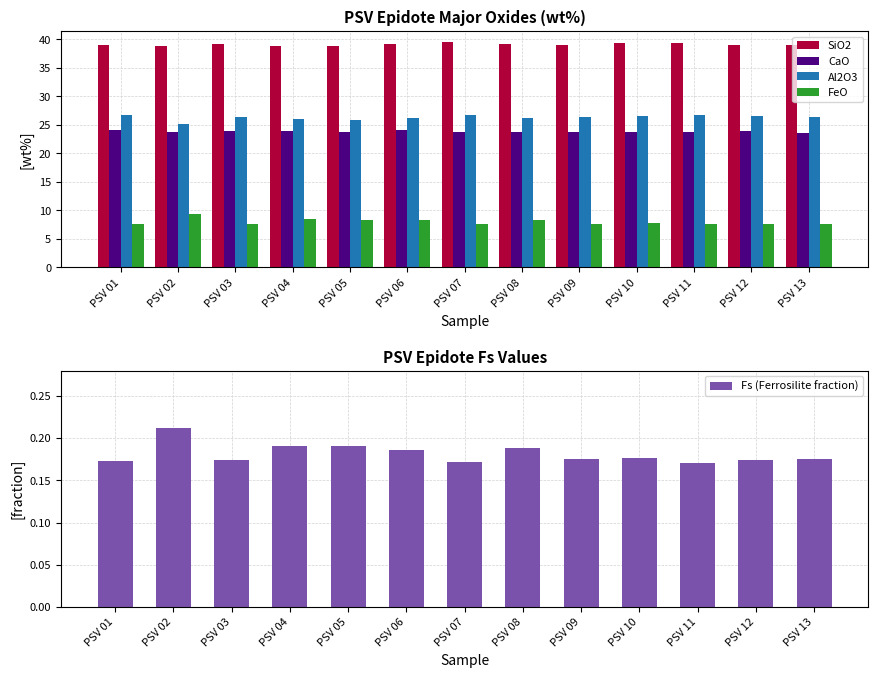

Between PSV 03 and PSV 05, which series saw the biggest shift?

FeO